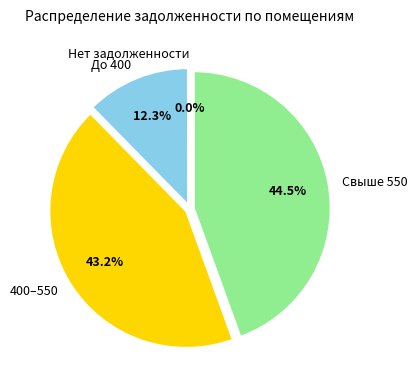

Which slice is the largest?

Свыше 550